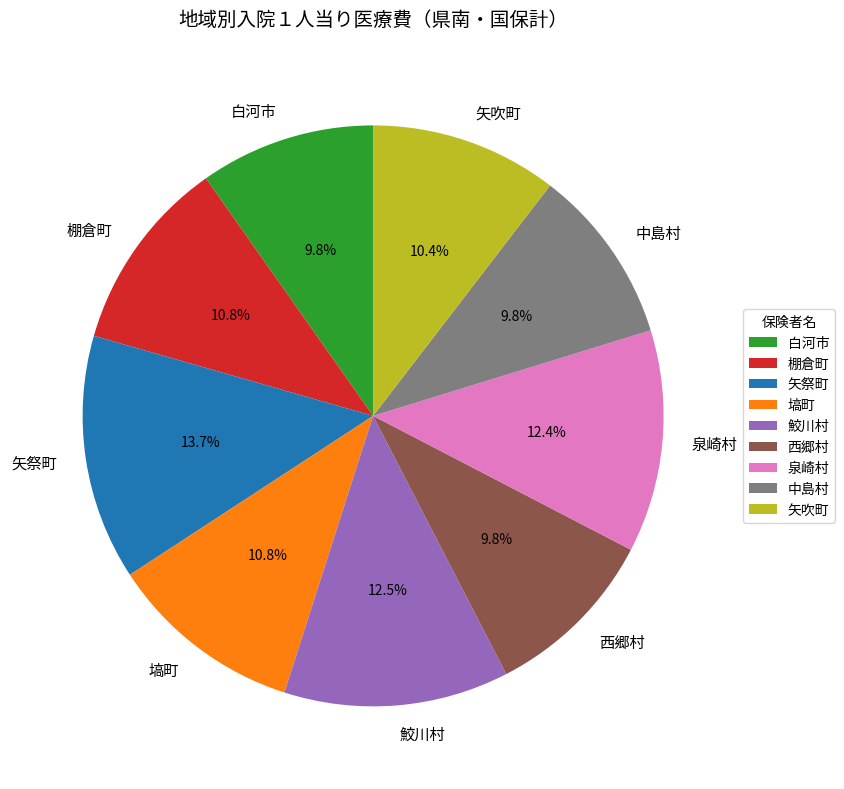

To the nearest percent, what is the combined percentage of 棚倉町 and 鮫川村?

23%